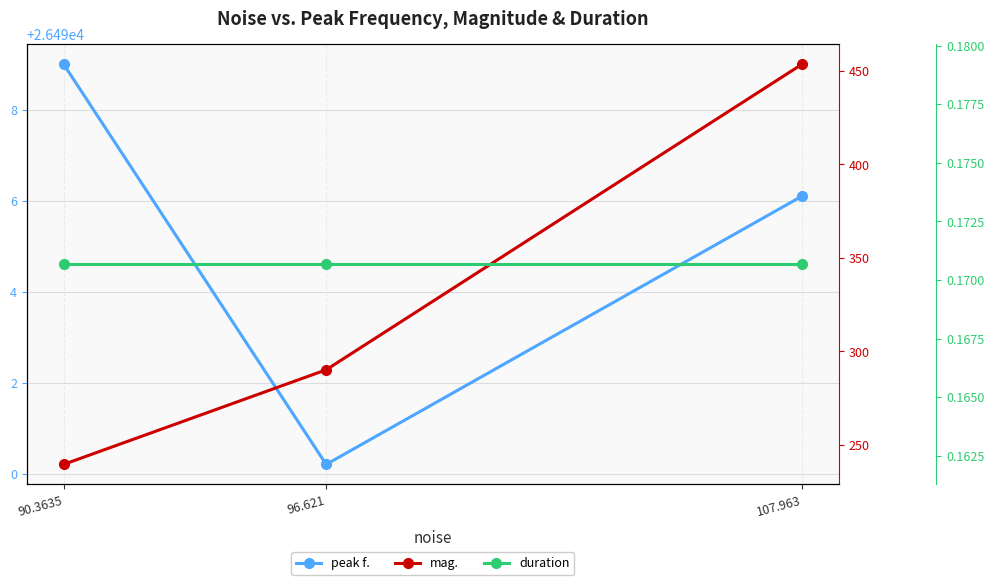

Which series has the largest range (max minus min)?

mag.